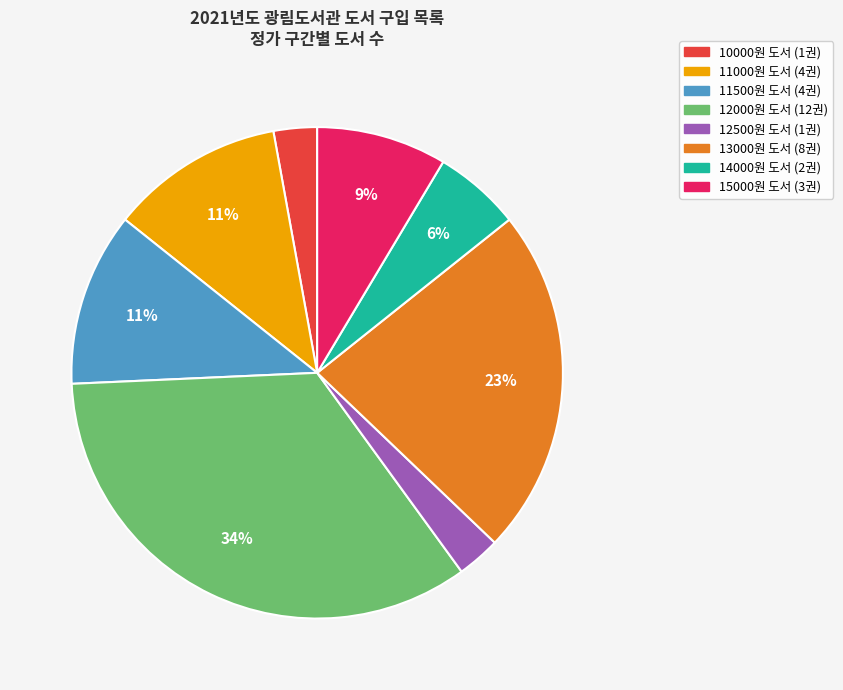

To the nearest percent, what is the difference between the largest and smallest slice percentages?

31%